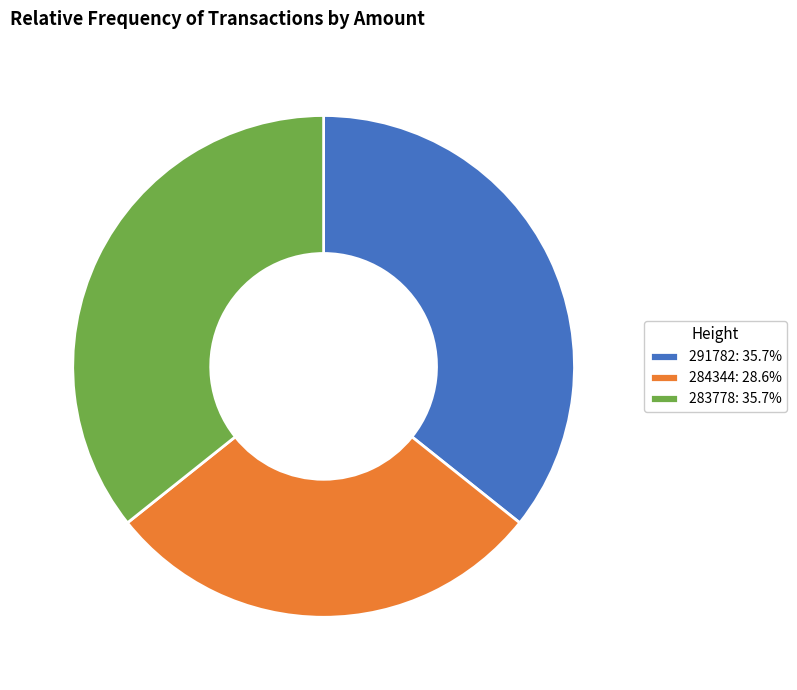

Which category has the smallest portion of the pie?

284344